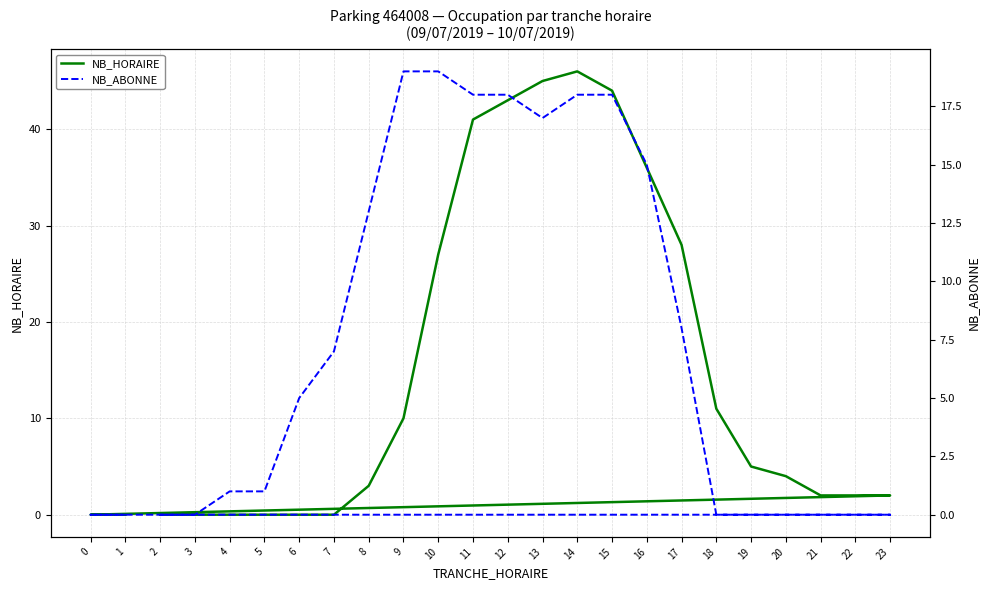

Rank the categories by NB_HORAIRE value from highest to lowest.

14, 13, 15, 12, 11, 16, 17, 10, 18, 9, 19, 20, 8, 21, 22, 23, 2, 3, 4, 5, 6, 7, 0, 1